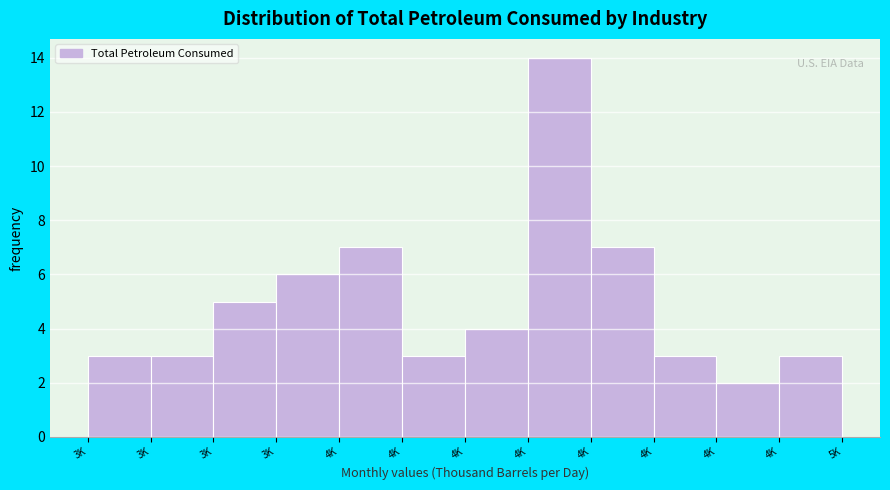

How many bars are there in total?

12